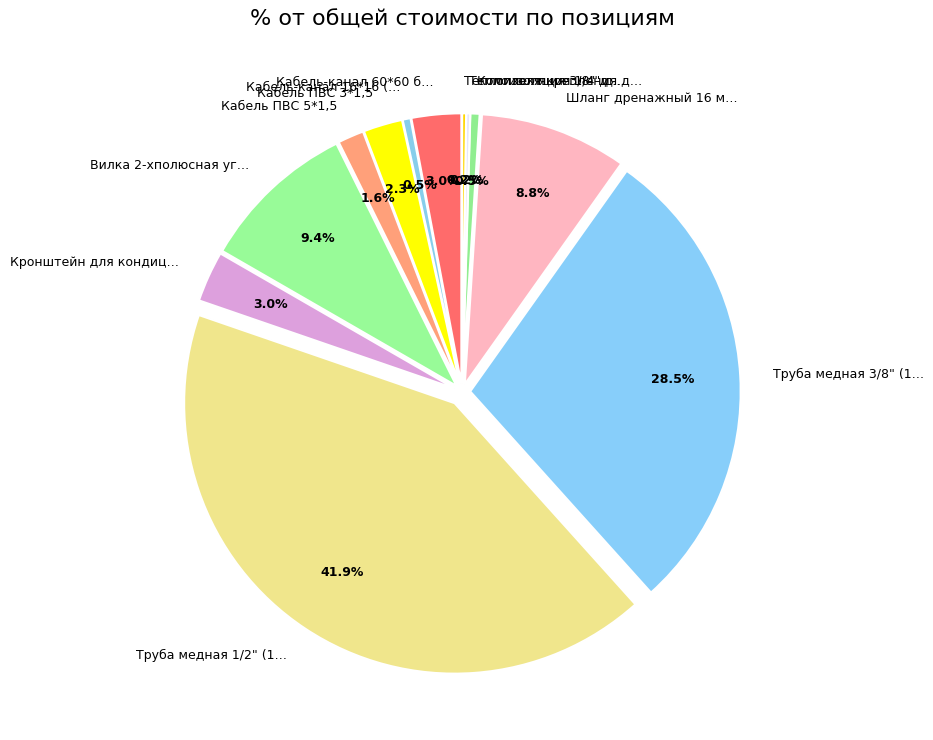

Which has a higher value, Шланг дренажный 16 м… or Кабель-канал 60*60 б…?

Шланг дренажный 16 м…